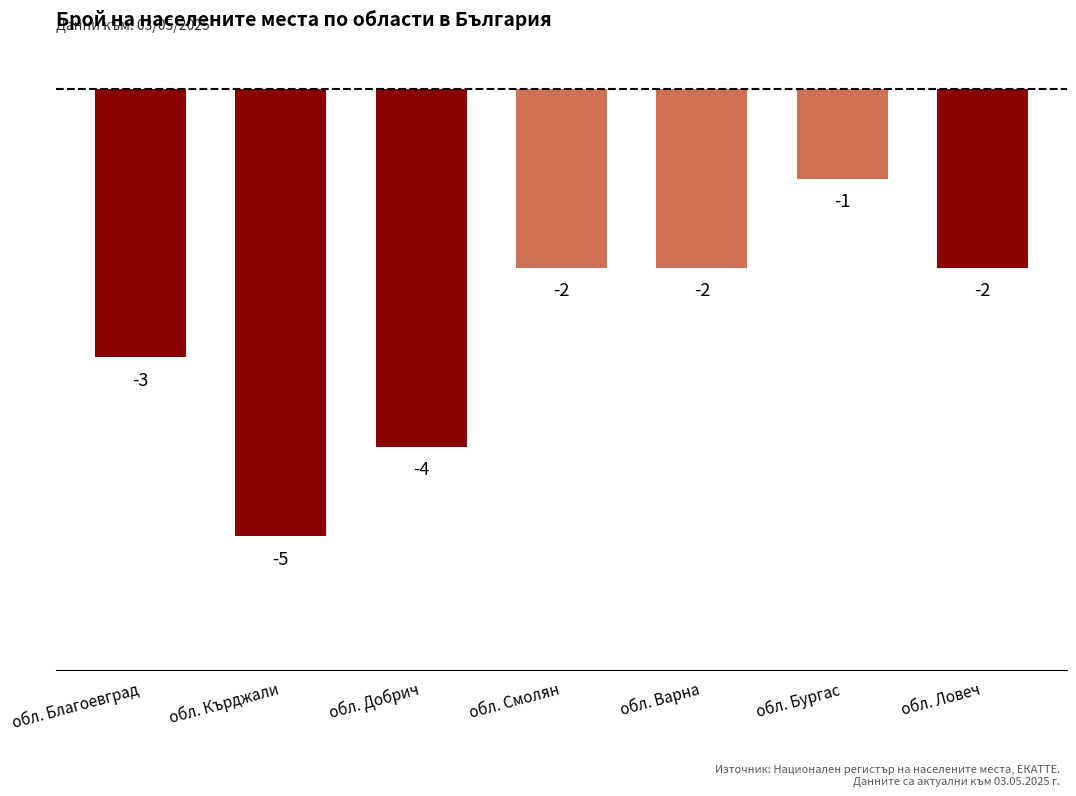

Is it true that the value at обл. Кърджали is -8?

False